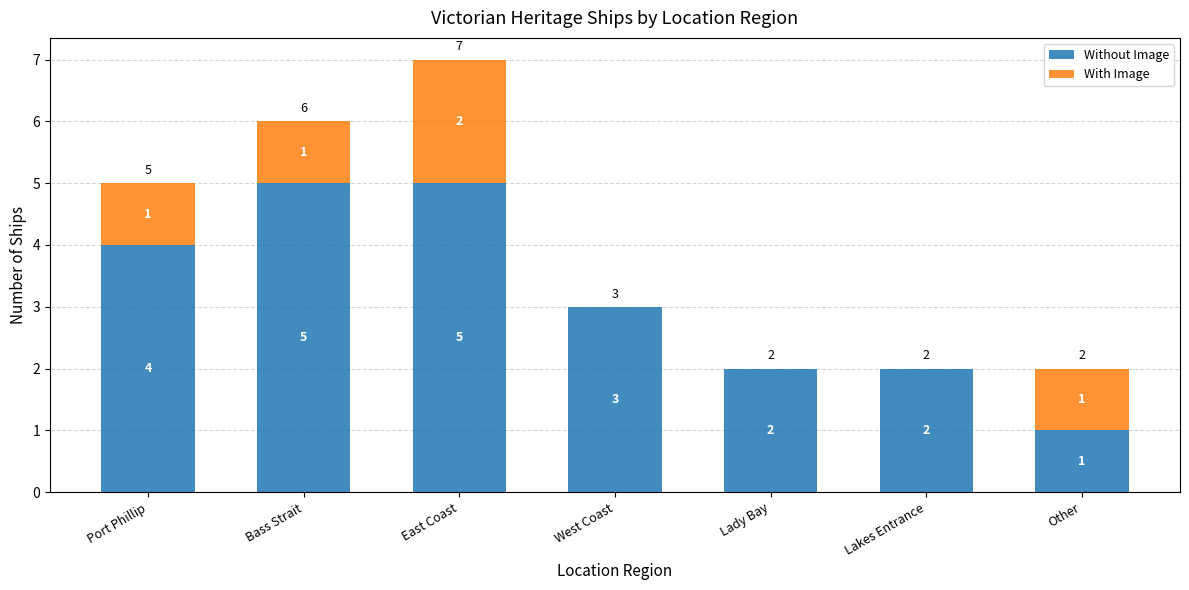

What is the sum of all Without Image values?

22